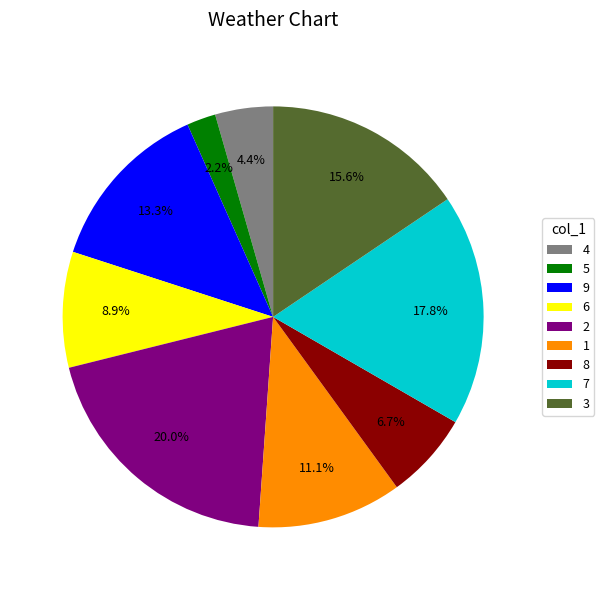

Rank the categories by value from lowest to highest.

5, 4, 8, 6, 1, 9, 3, 7, 2